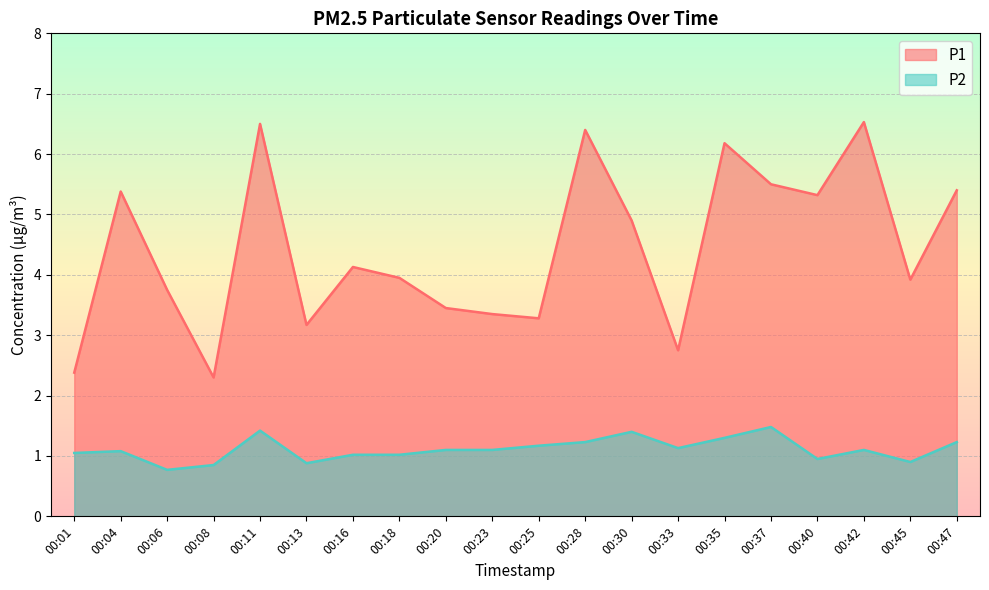

Reading left to right, transcribe all the data shown in this chart.

P1: 00:01=2.4	00:04=5.4	00:06=3.8	00:08=2.3	00:11=6.5	00:13=3.2	00:16=4.1	00:18=4.0	00:20=3.5	00:23=3.4	00:25=3.3	00:28=6.4	00:30=4.9	00:33=2.8	00:35=6.2	00:37=5.5	00:40=5.3	00:42=6.5	00:45=3.9	00:47=5.4
P2: 00:01=1.1	00:04=1.1	00:06=0.8	00:08=0.8	00:11=1.4	00:13=0.9	00:16=1.0	00:18=1.0	00:20=1.1	00:23=1.1	00:25=1.2	00:28=1.2	00:30=1.4	00:33=1.1	00:35=1.3	00:37=1.5	00:40=0.9	00:42=1.1	00:45=0.9	00:47=1.2